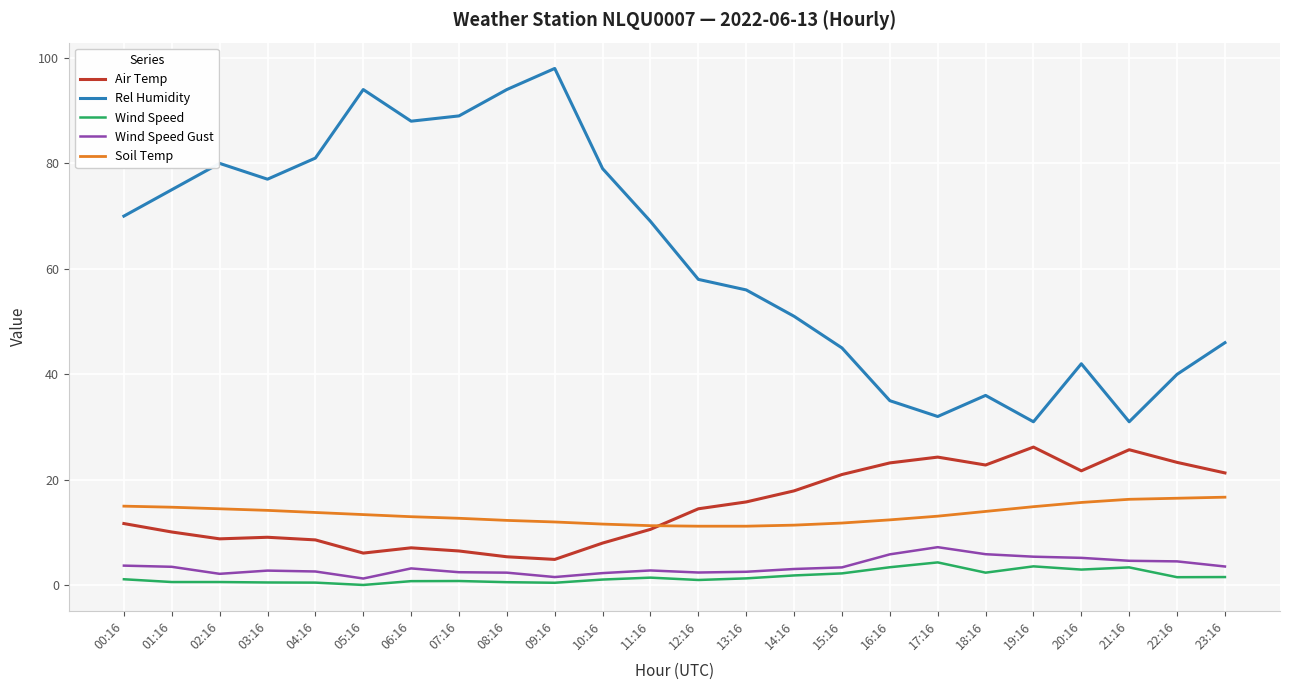

How many categories are shown in the chart?

24